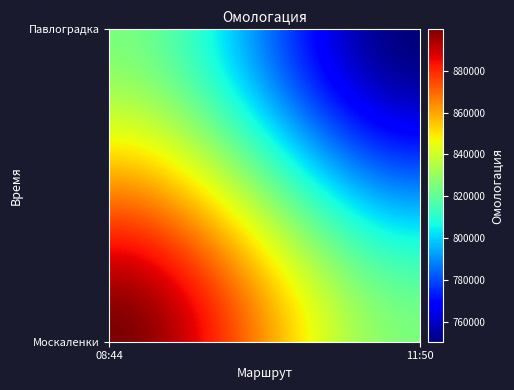

At how many categories does at least one series exceed 848749?

25